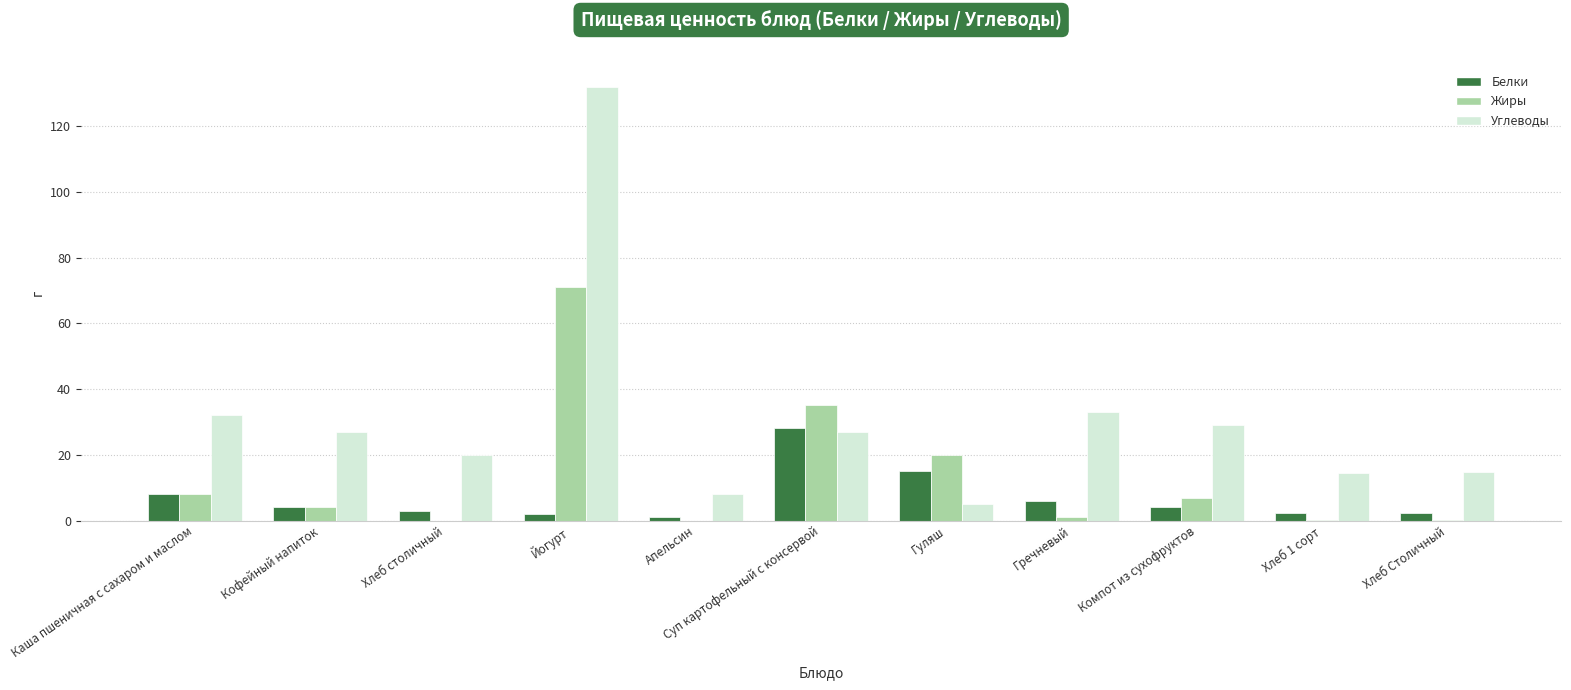

How many series are shown in this chart?

3